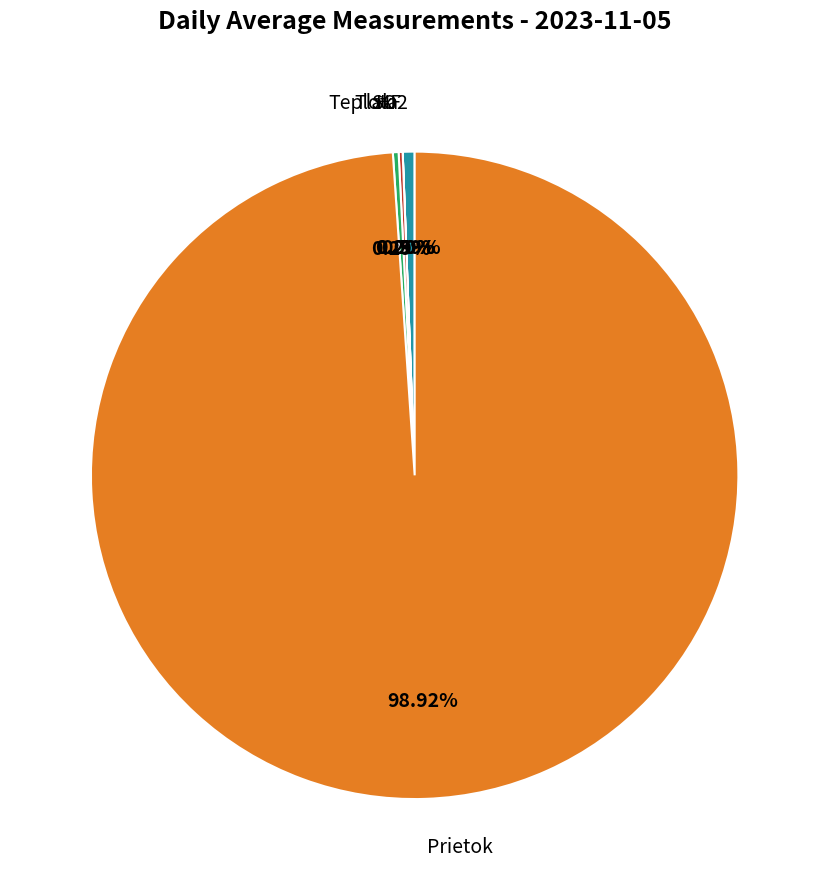

Which category has the biggest portion of the pie?

Prietok